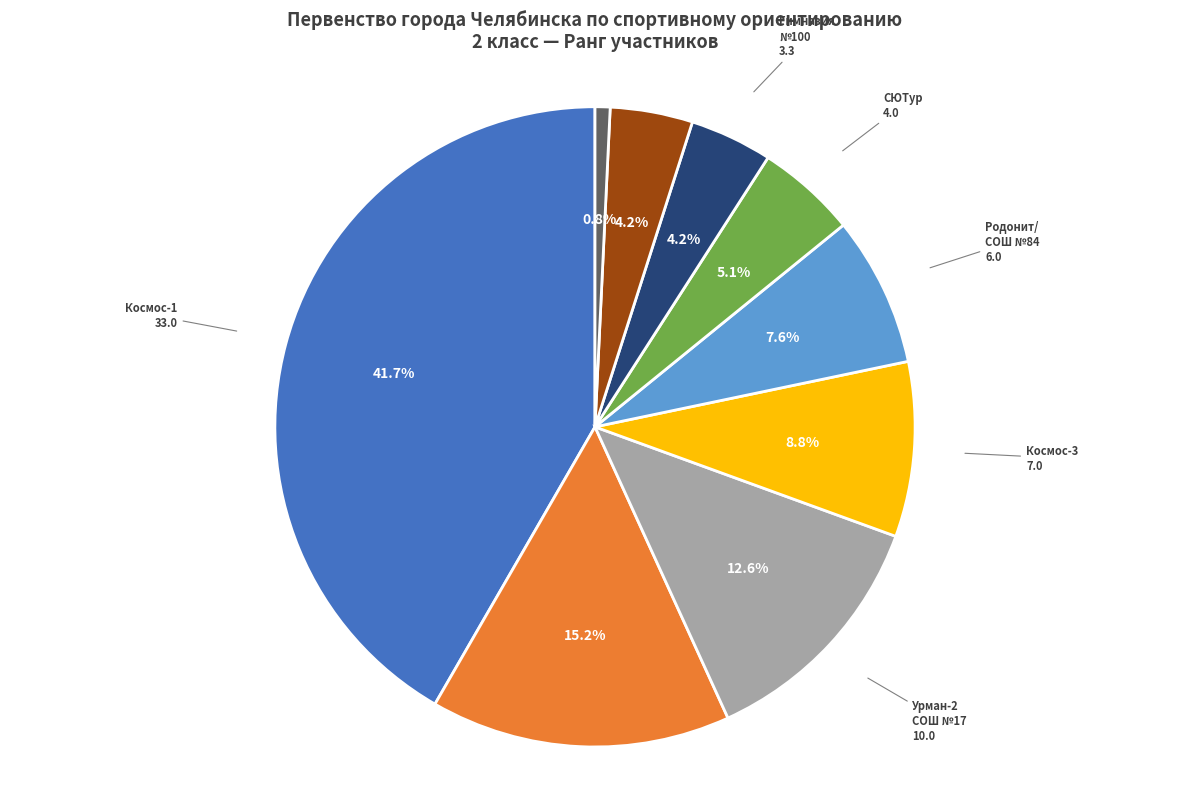

Is there a majority slice in this chart?

No